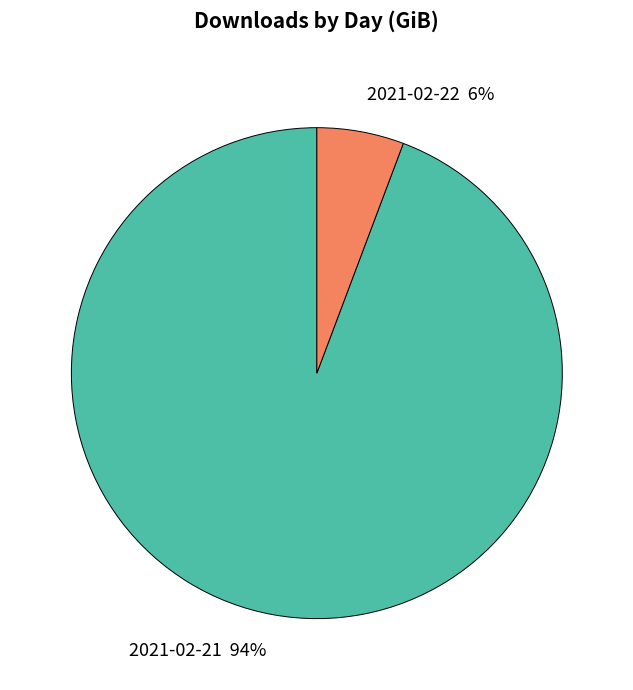

To the nearest percent, what portion does 2021-02-21 represent?

94%